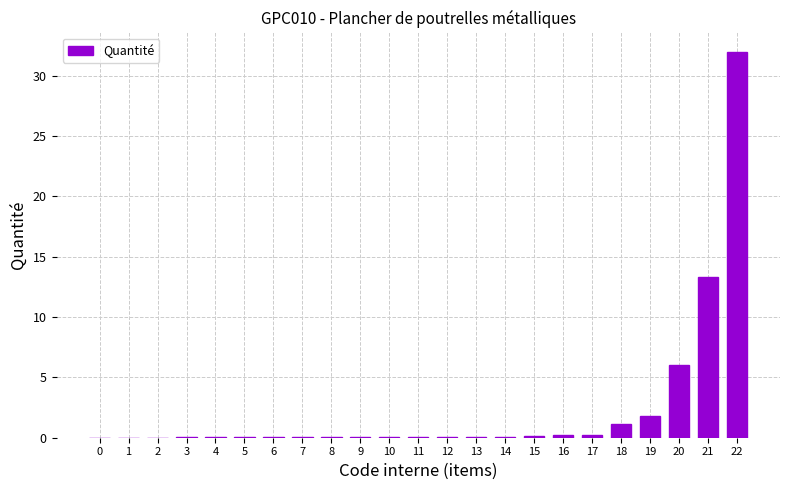

What is the greatest value displayed?

32.0